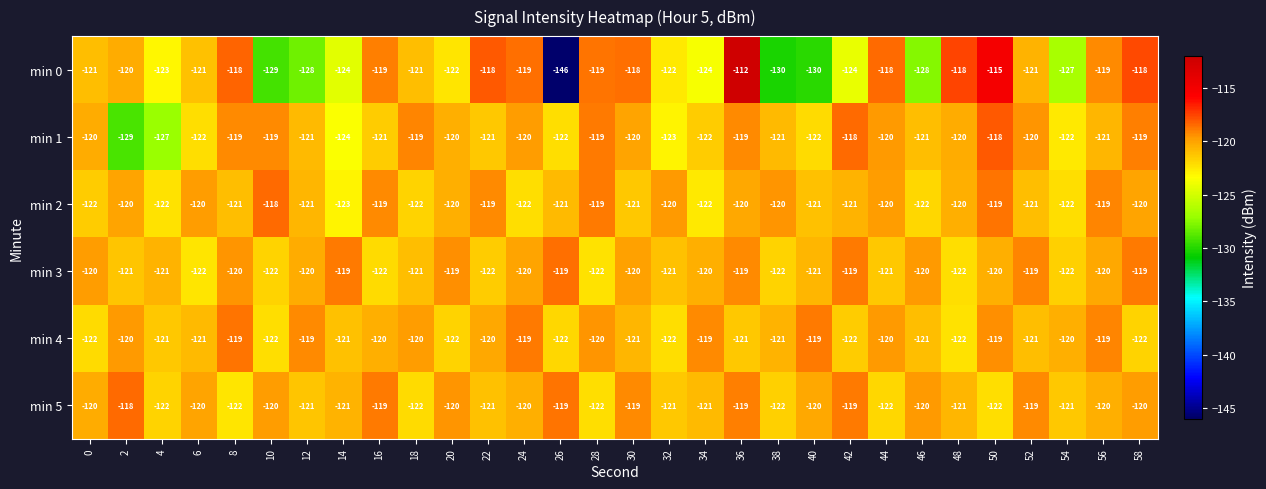

The value of min 3 at 38 is -175. True or false?

False